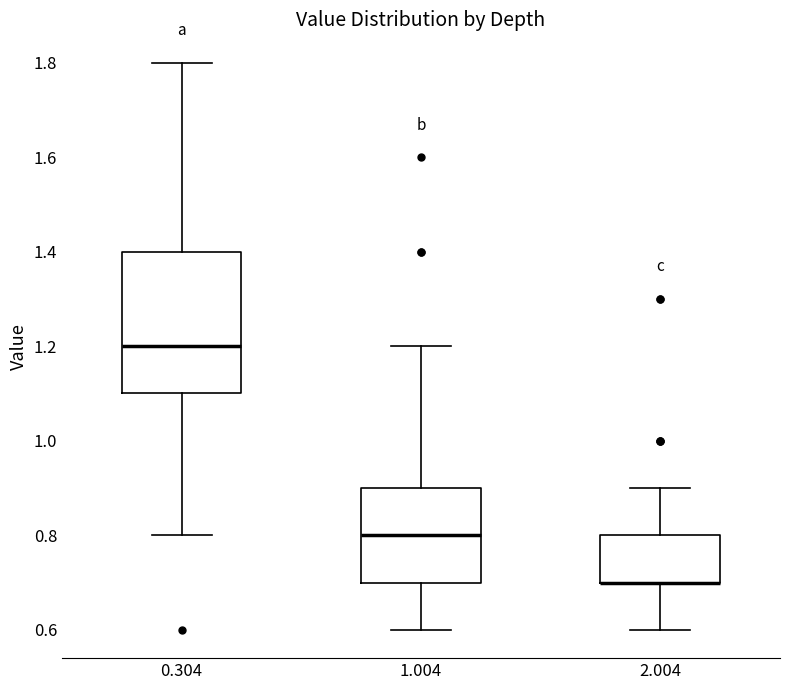

Reading left to right, read every box against the y-axis: the position of its median line, the range the box covers, and the ends of its whiskers. The values are not printed on the chart, so give them approximately, as read against the axis.

0.304: median 1.2, box 1.1 to 1.4, whiskers 0.8 to 1.8
1.004: median 0.8, box 0.7 to 0.9, whiskers 0.6 to 1.2
2.004: median 0.7 (drawn on the box's lower edge), box 0.7 to 0.8, whiskers 0.6 to 0.9